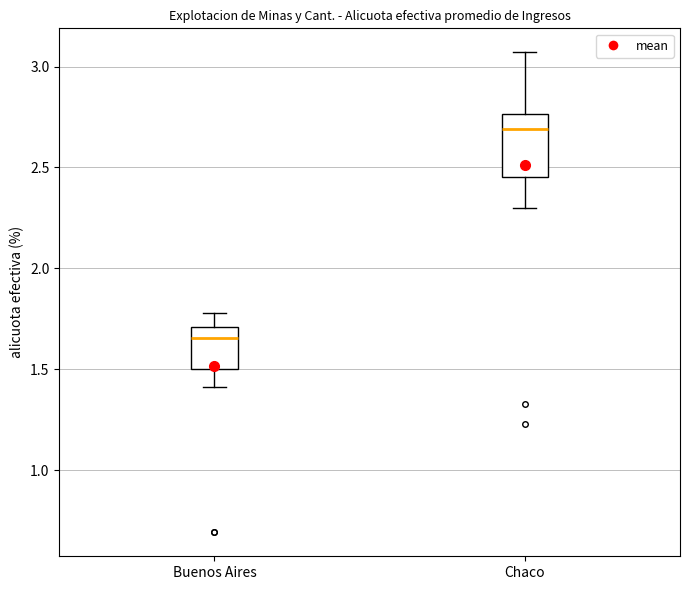

Comparing the boxes themselves (not the whiskers), which one is the tallest?

Chaco